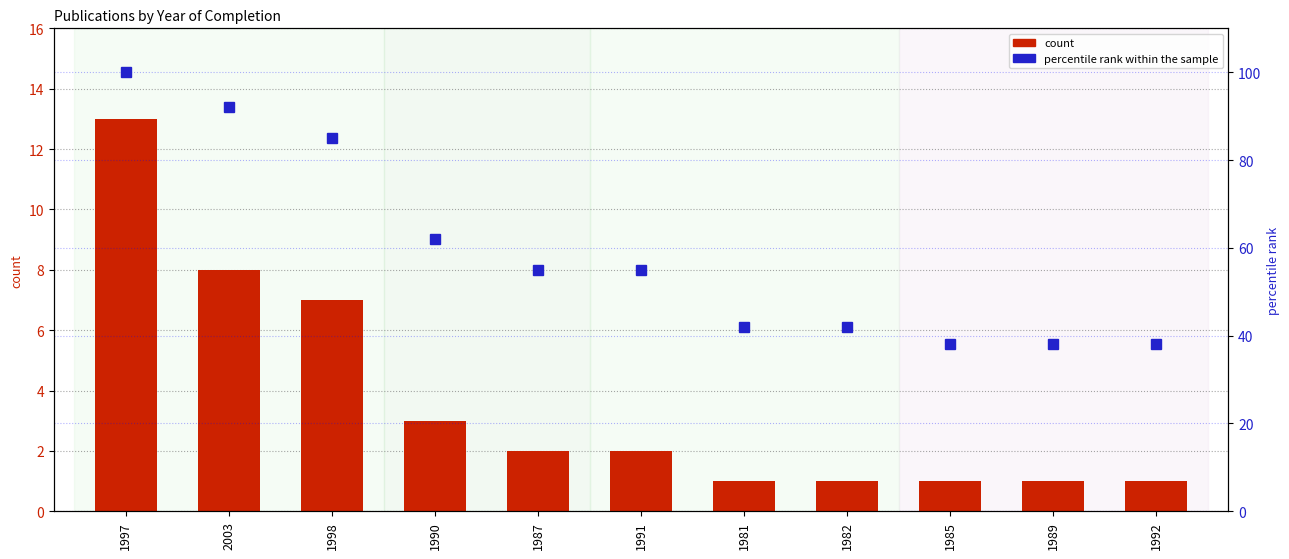

At which label does count first exceed 2?

1997